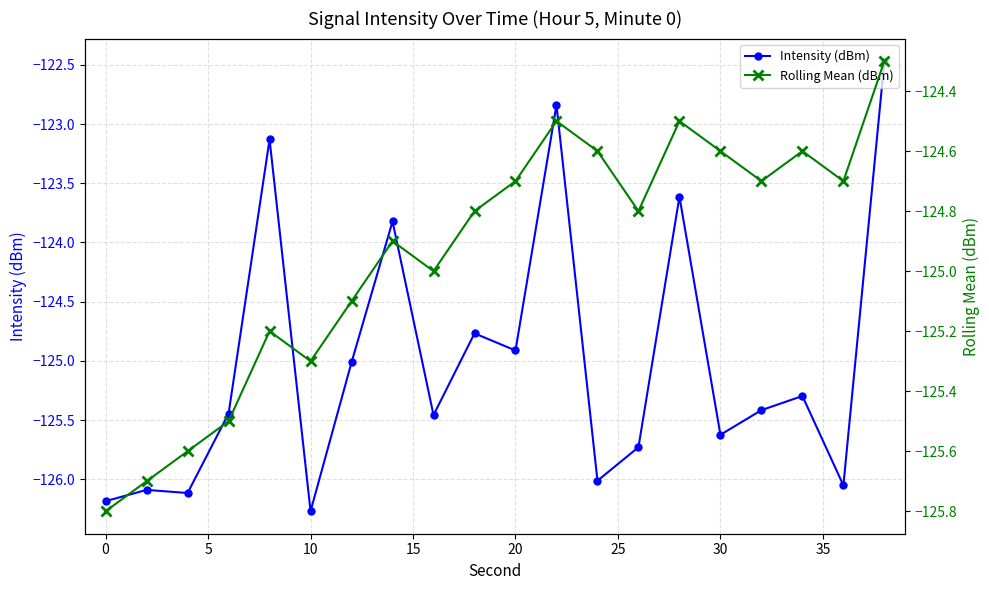

True or false: Intensity (dBm) has more than 2 interior local peaks.

True